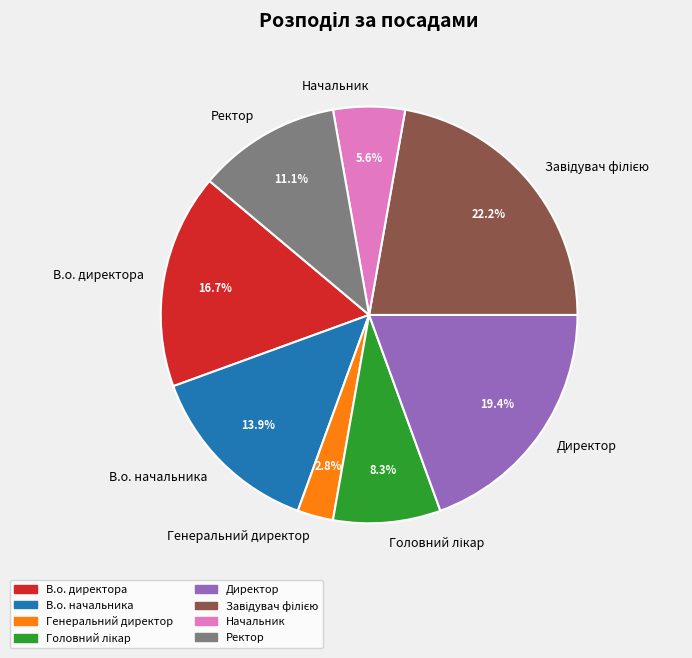

What percentage is the Начальник slice, to the nearest percent?

6%